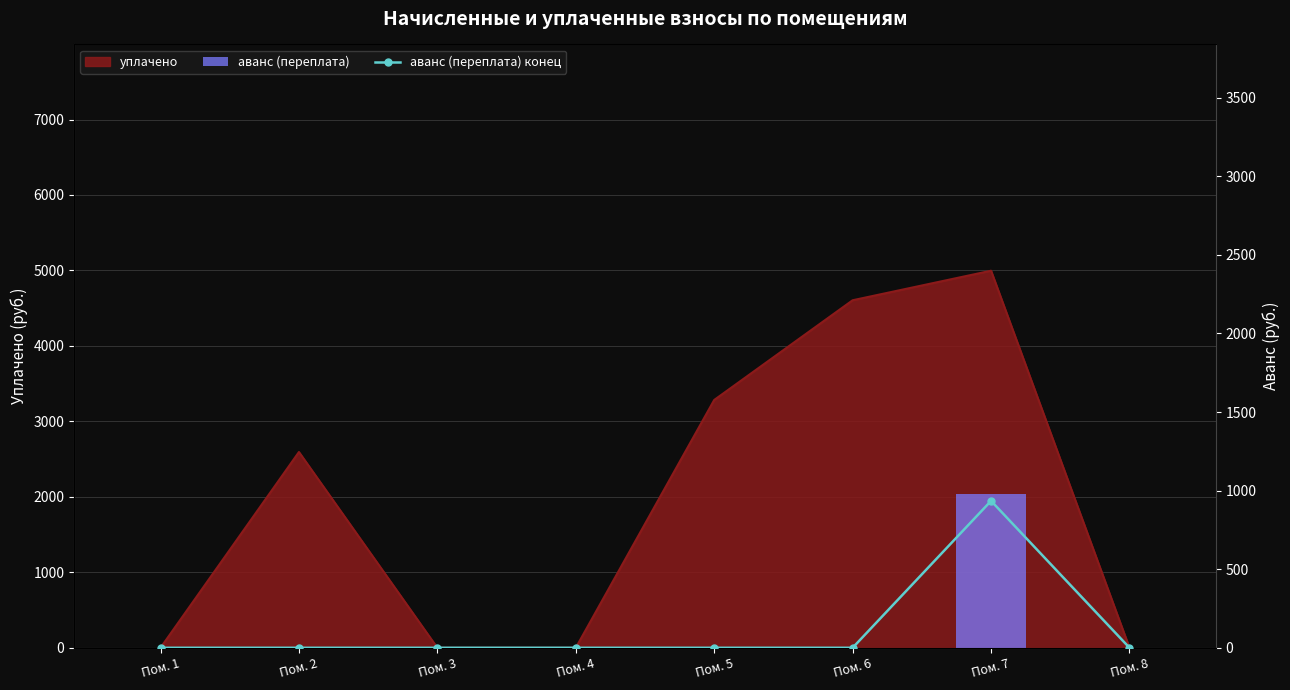

Are the bars grouped side by side (vs. stacked)?

Yes